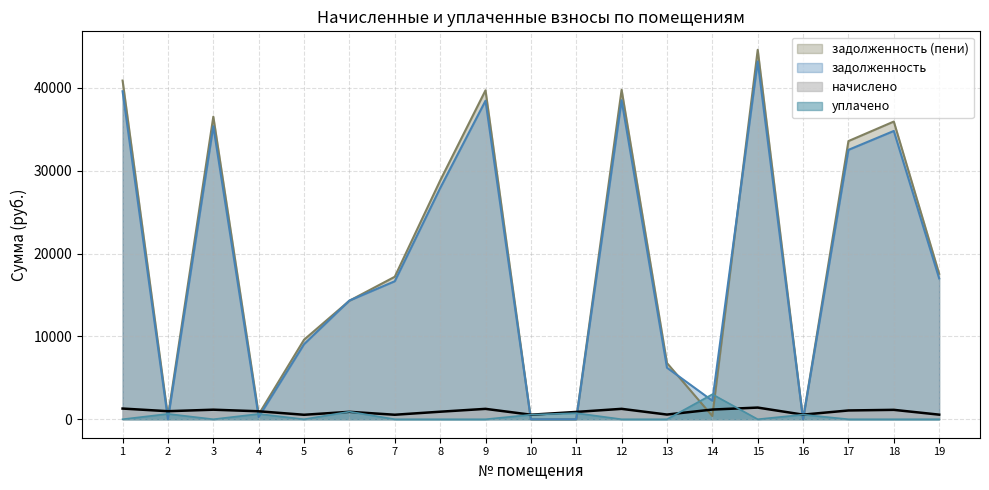

Is the value of уплачено at 14 greater than the value of задолженность (пени) at 2?

Yes